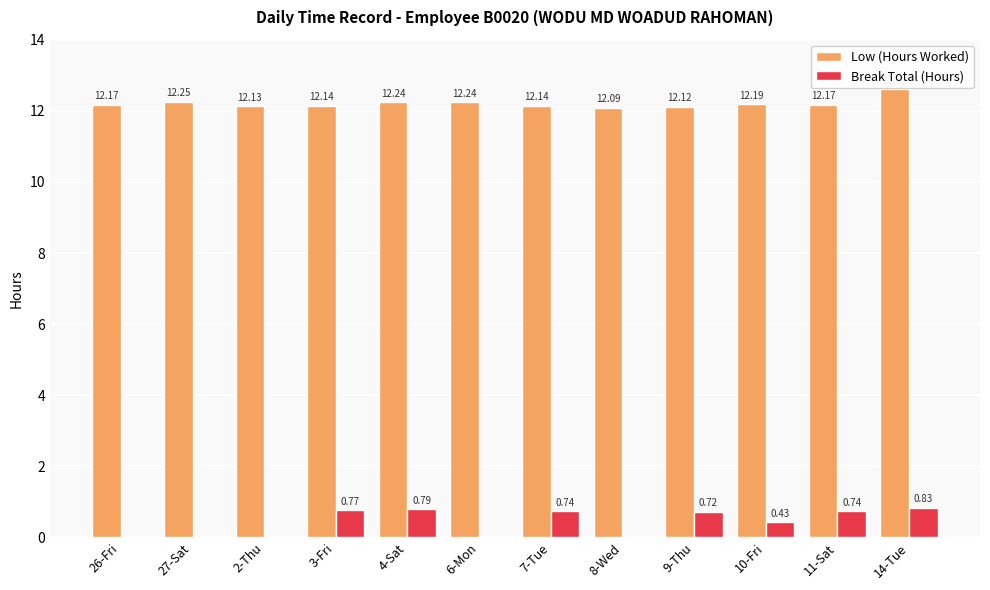

Are the bars horizontal?

No